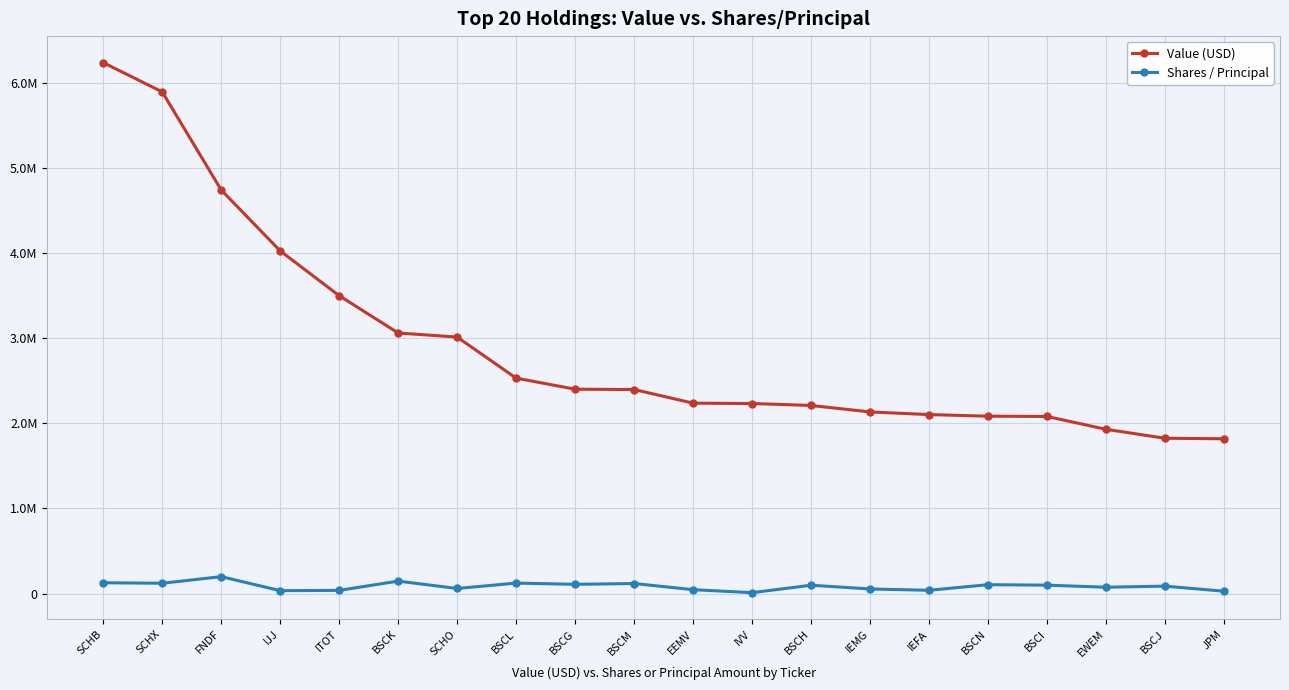

At which label does Shares / Principal first exceed 98085?

SCHB